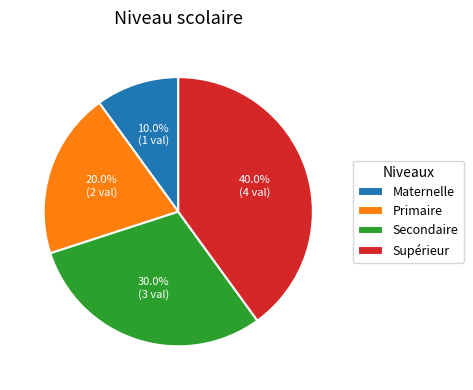

To the nearest percent, what percentage of the pie is Primaire?

20%